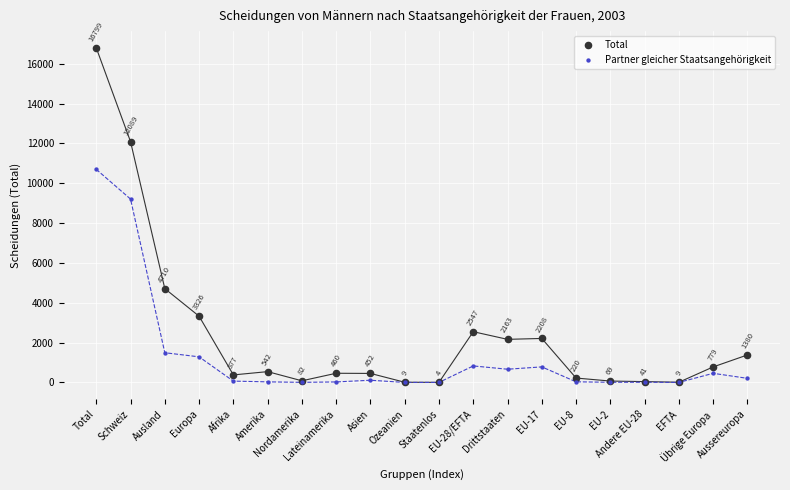

Which series contains the lowest Y value?

Partner gleicher Staatsangehörigkeit